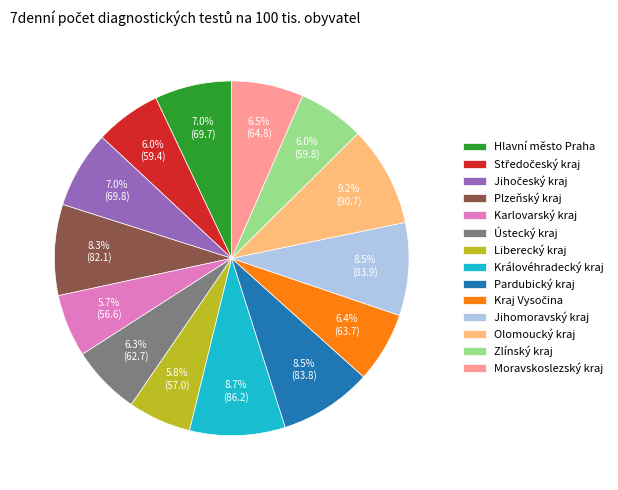

What percentage is the Liberecký kraj slice, to the nearest percent?

6%